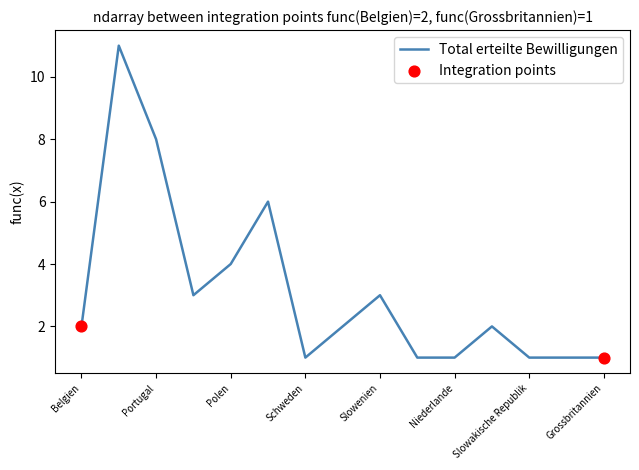

What is the maximum value shown in the chart?

11